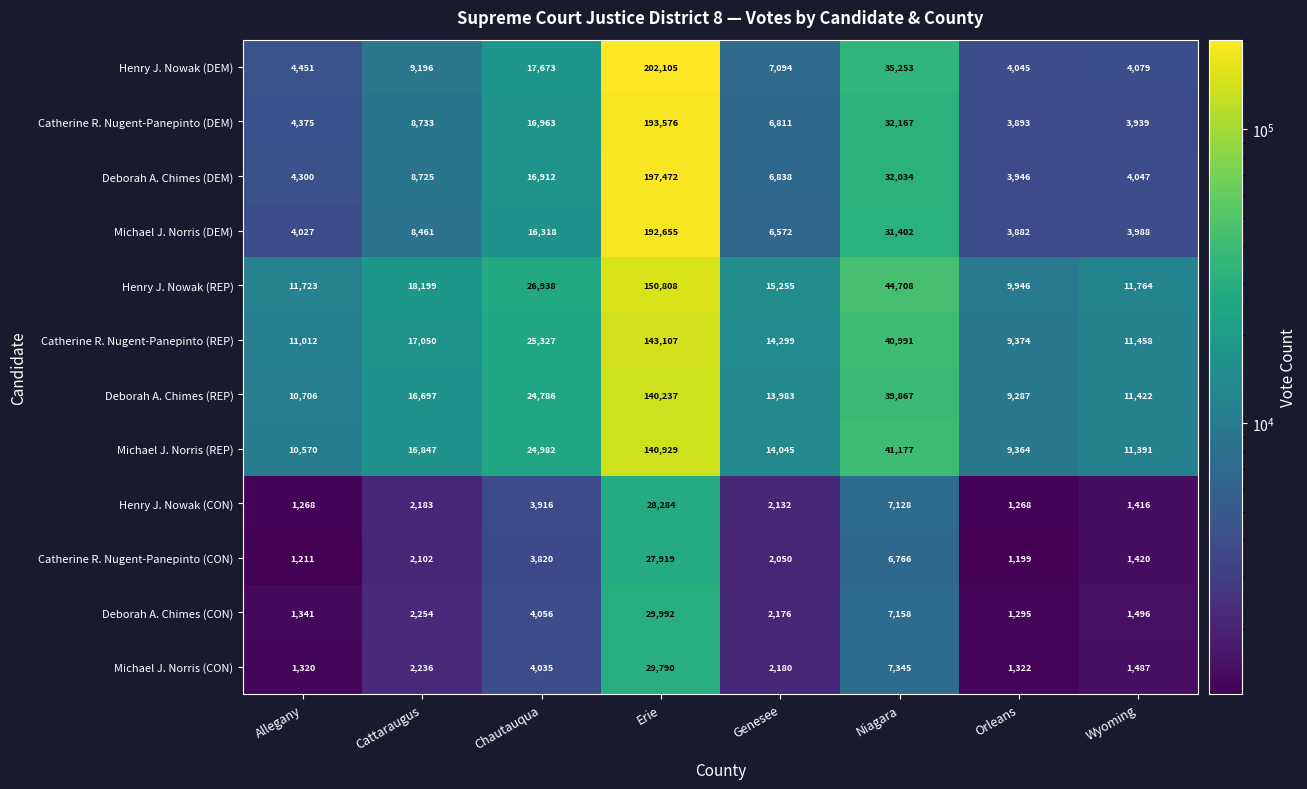

True or false: Henry J. Nowak (REP) has a value of 23704 at Cattaraugus.

False